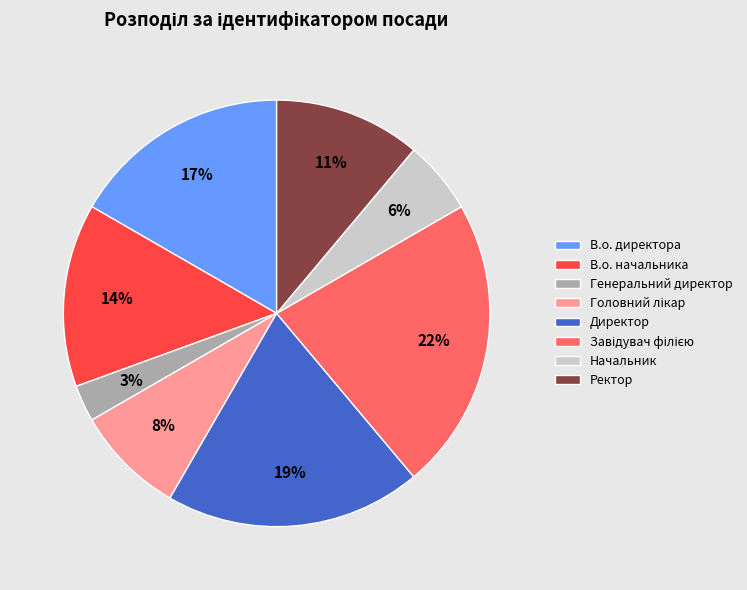

To the nearest percent, what is the average slice percentage?

12%